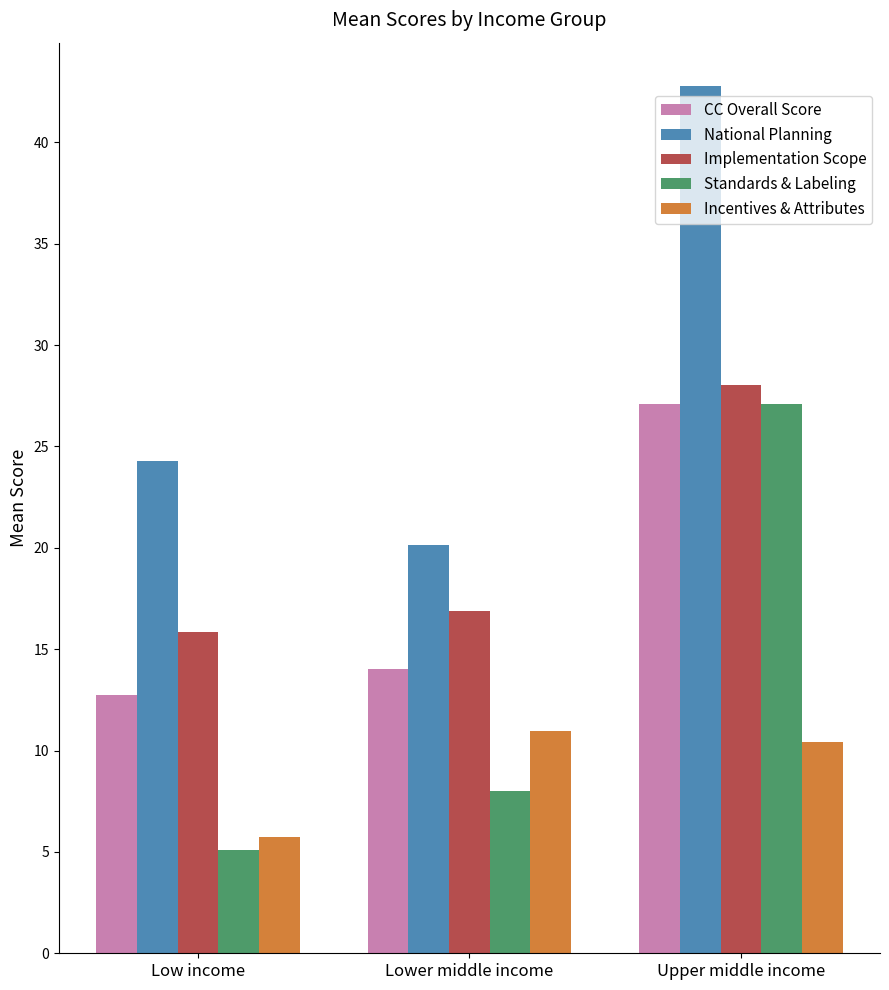

True or false: CC Overall Score has a value of 17.8 at Upper middle income.

False